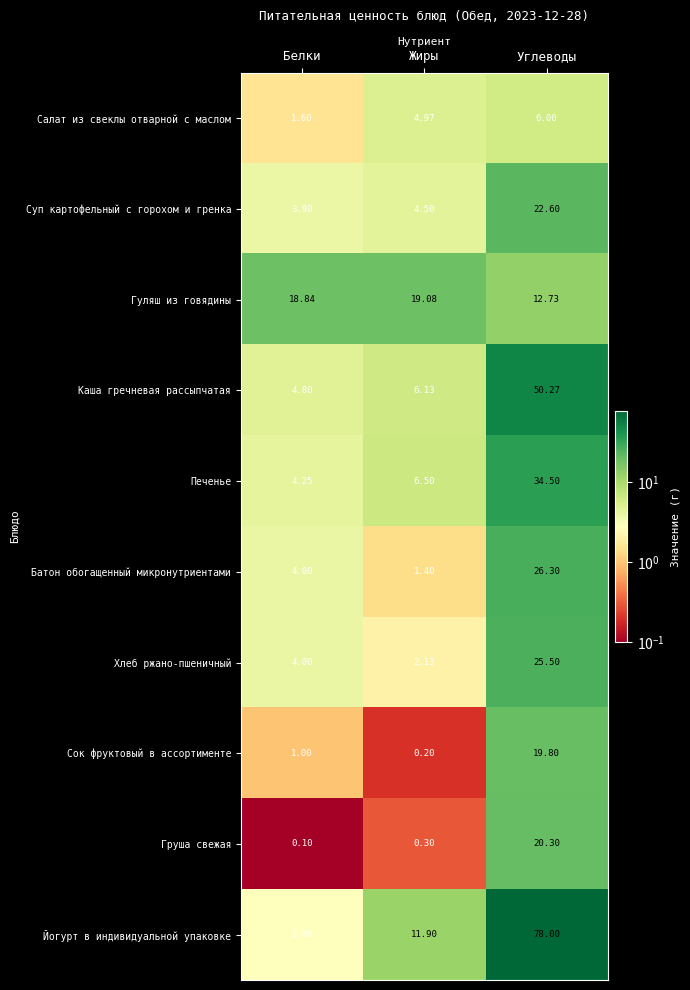

How many series are shown in this chart?

10